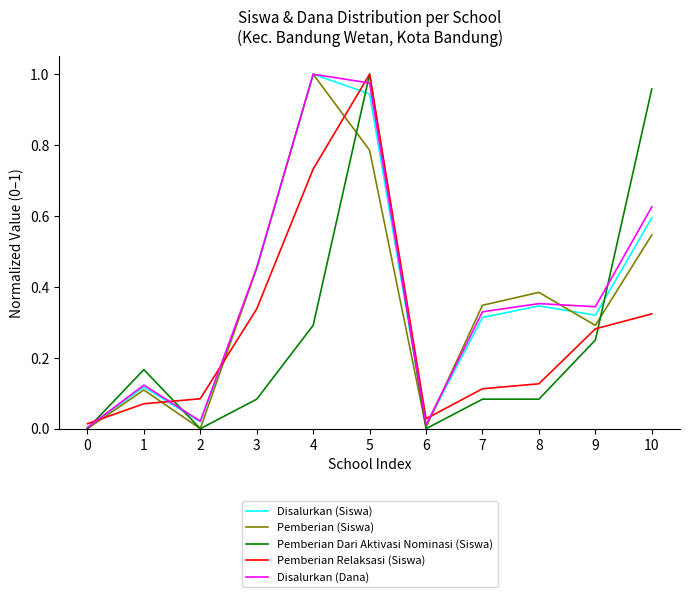

Is it true that Pemberian (Siswa) equals 0.3 at 7?

True